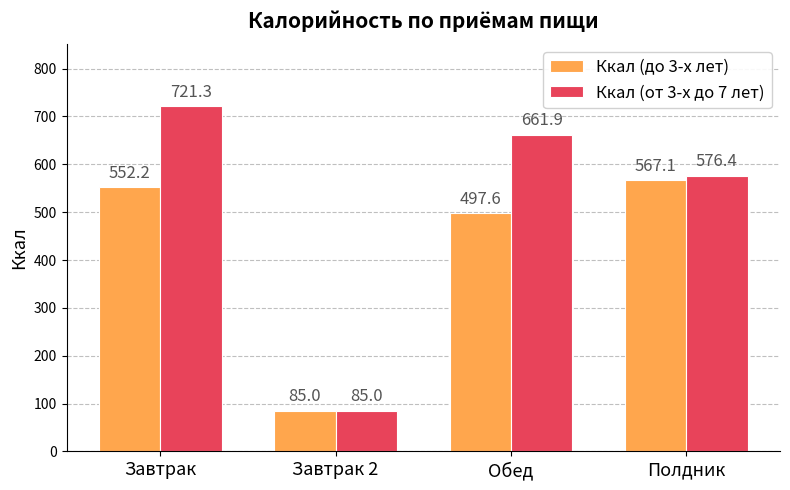

Which category has the lowest value in the Ккал (до 3-х лет) series?

Завтрак 2